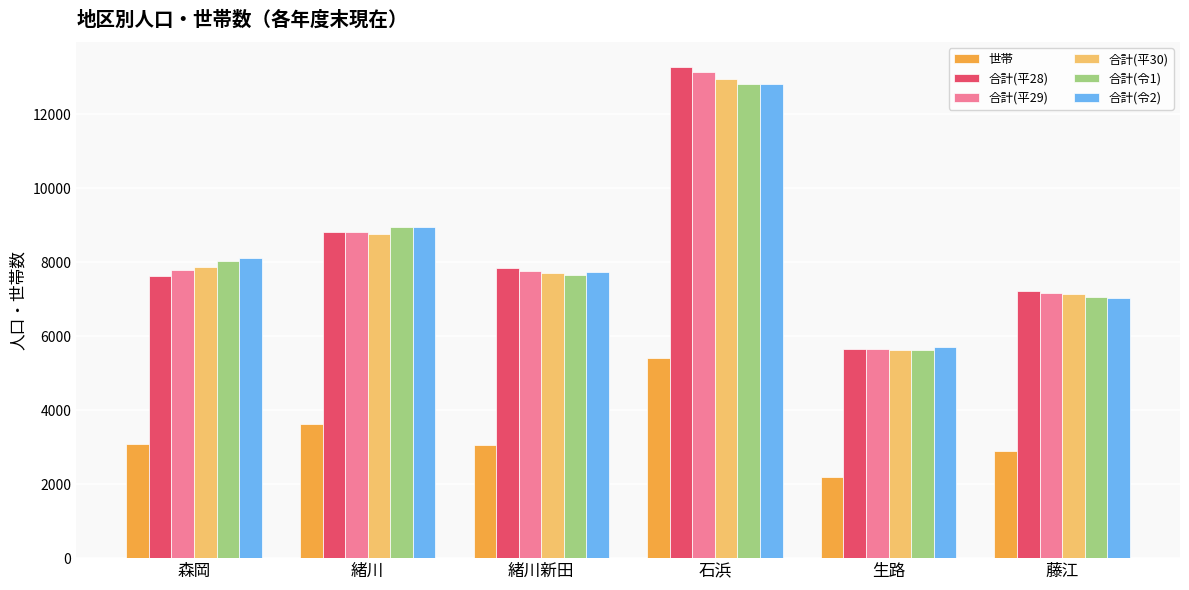

At which category is the sum across all series the highest?

石浜